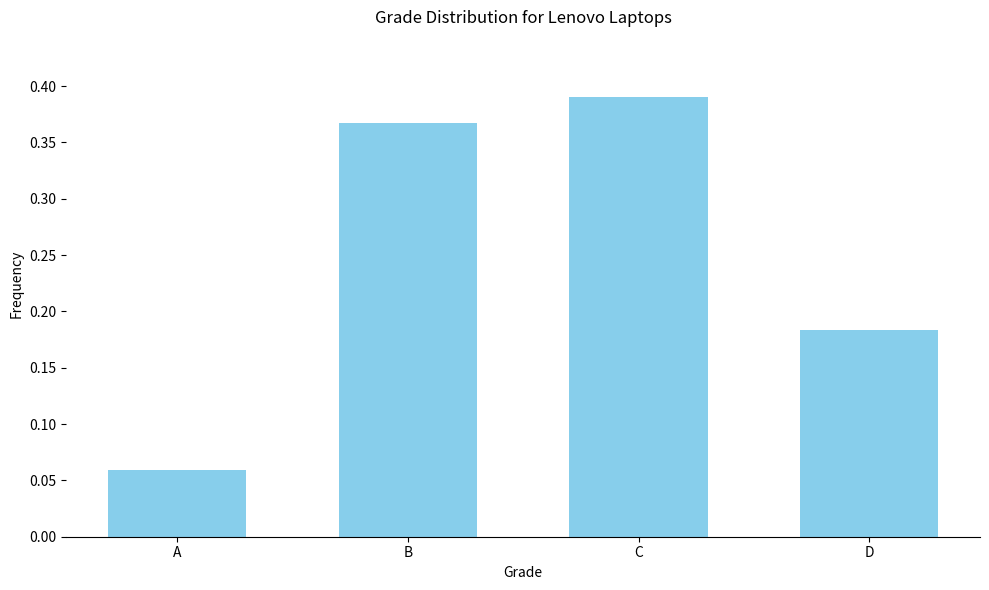

At which label is the value closest to 0?

A